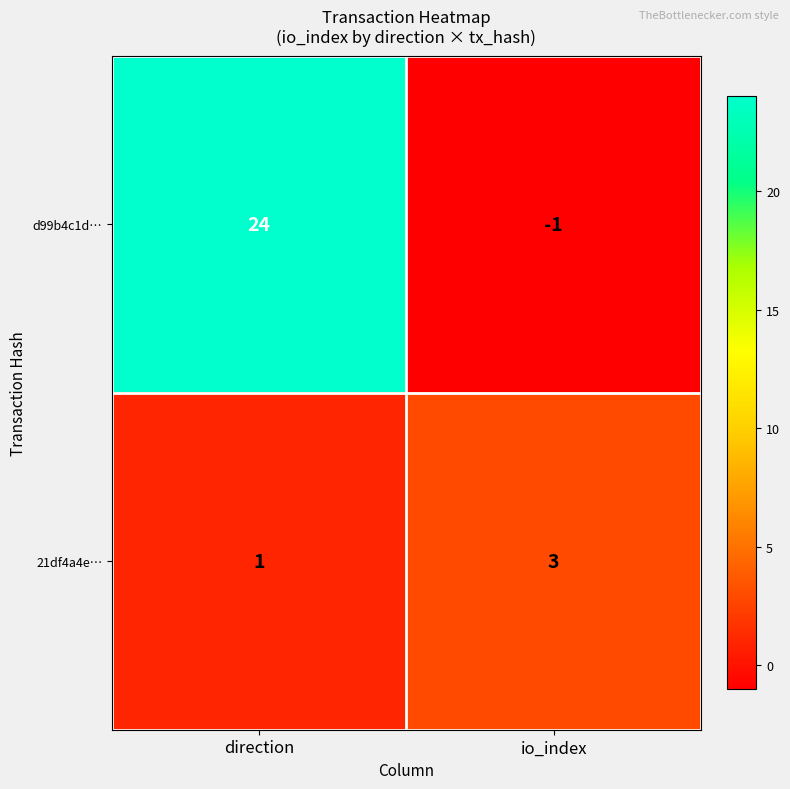

What is the average value of the d99b4c1d… series?

12